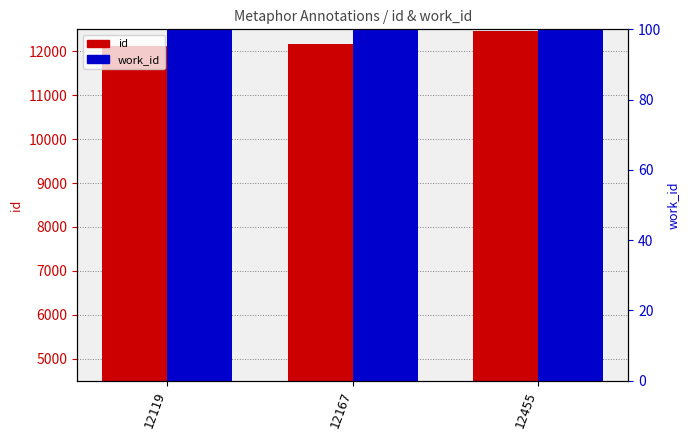

What is the value of the id bar at the 1st from the left?

12119